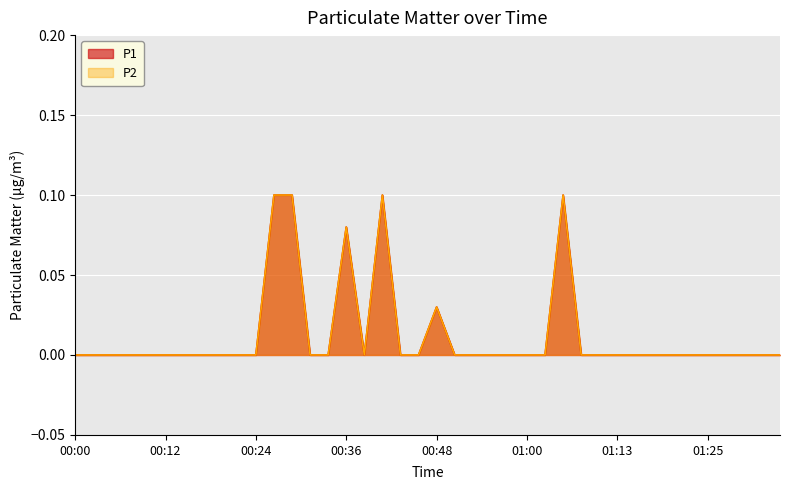

What is the sum of all P1 values?

0.5